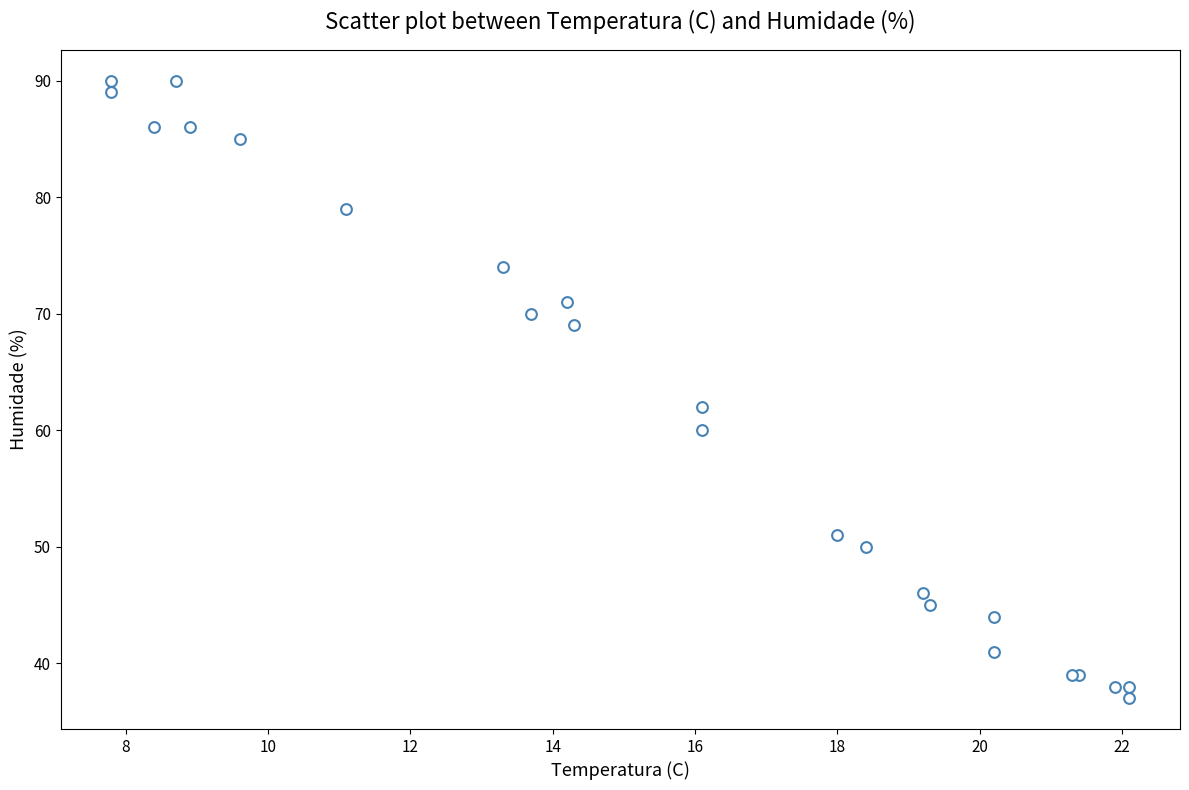

What Y value in the scatter plot is closest to 63?

62